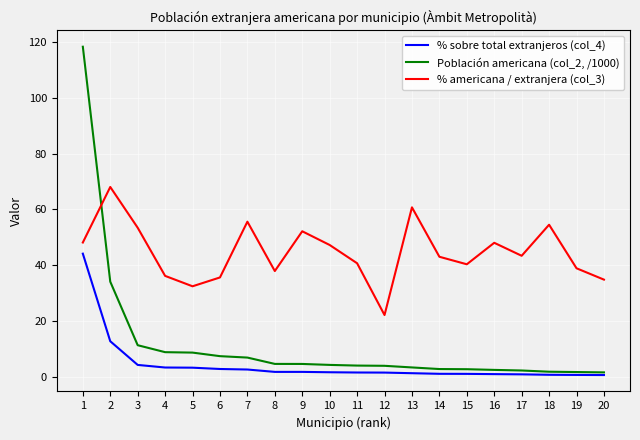

What value does the % sobre total extranjeros (col_4) series have at 14?

1.0